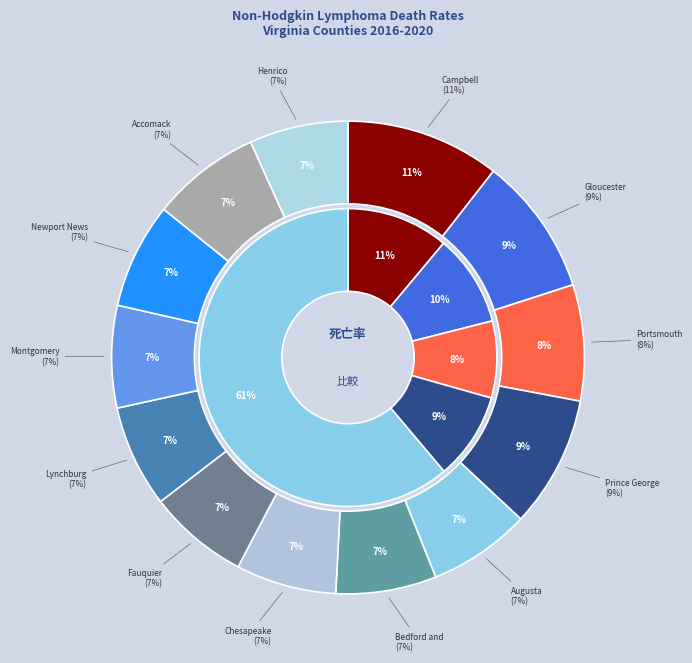

How much of the chart is everything except Montgomery County?

93.0%